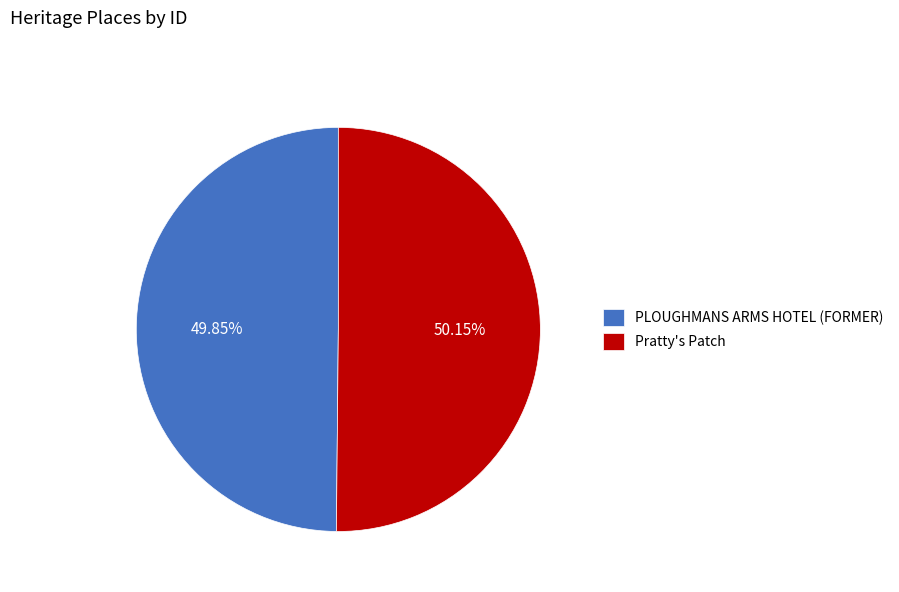

Is there any slice that represents more than half of the pie?

Yes